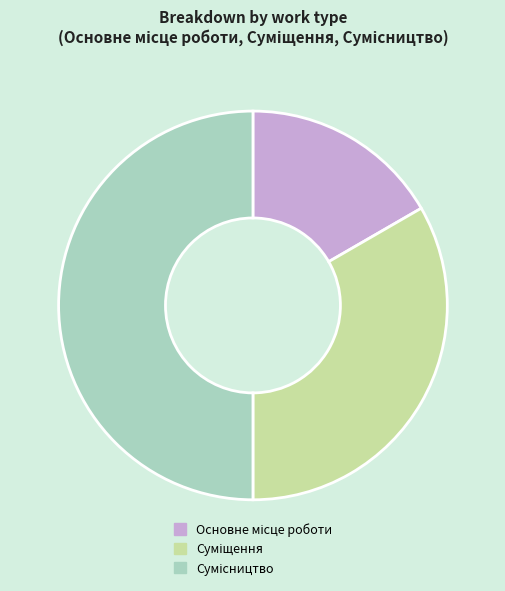

What is the ratio of the value at Суміщення to the value at Основне місце роботи?

2.0